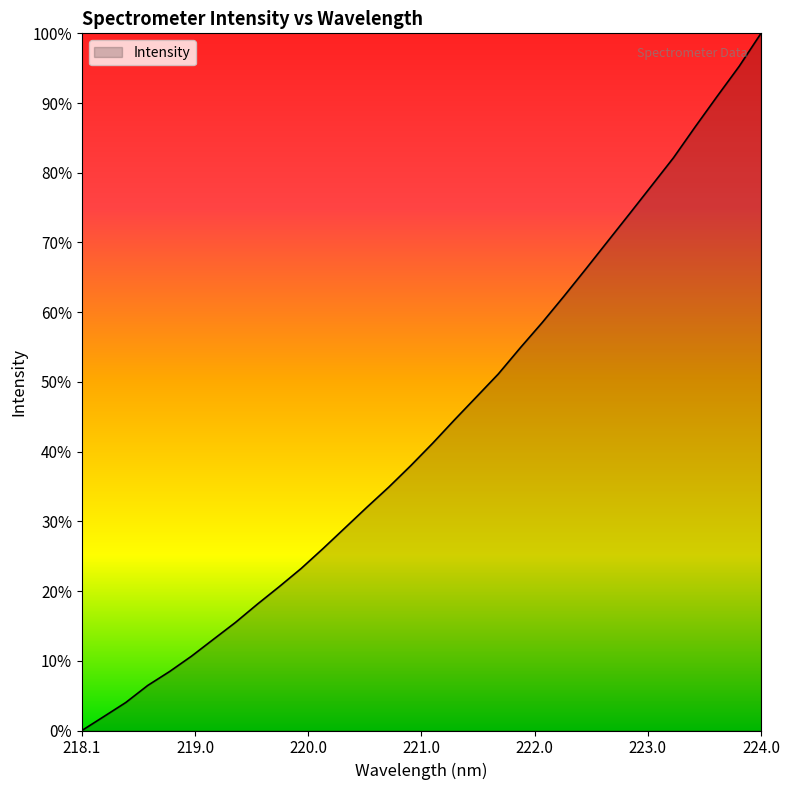

What is the difference between the maximum and minimum values?

100.0